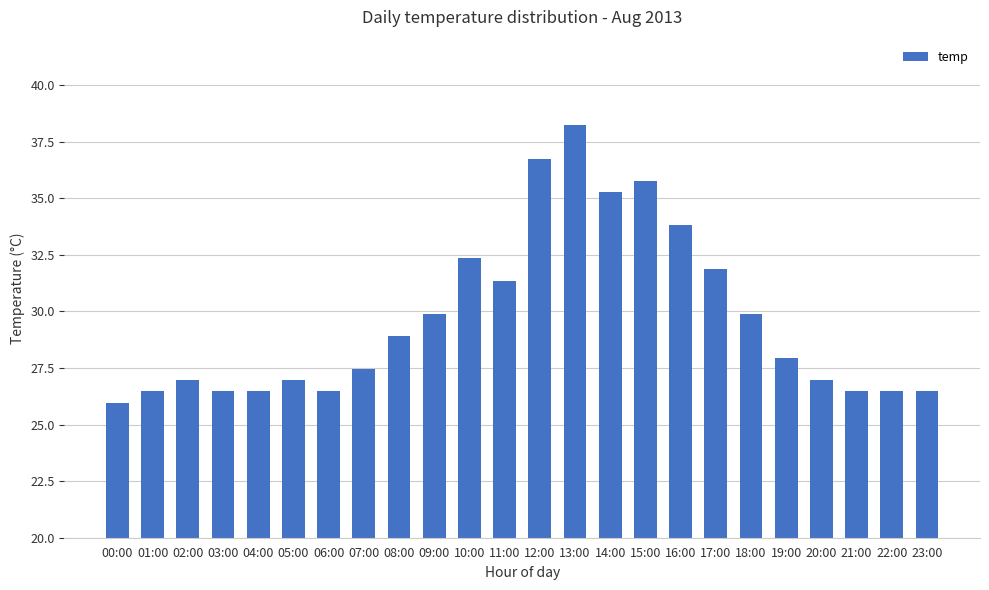

What is the approximate value at 10:00?

32.3